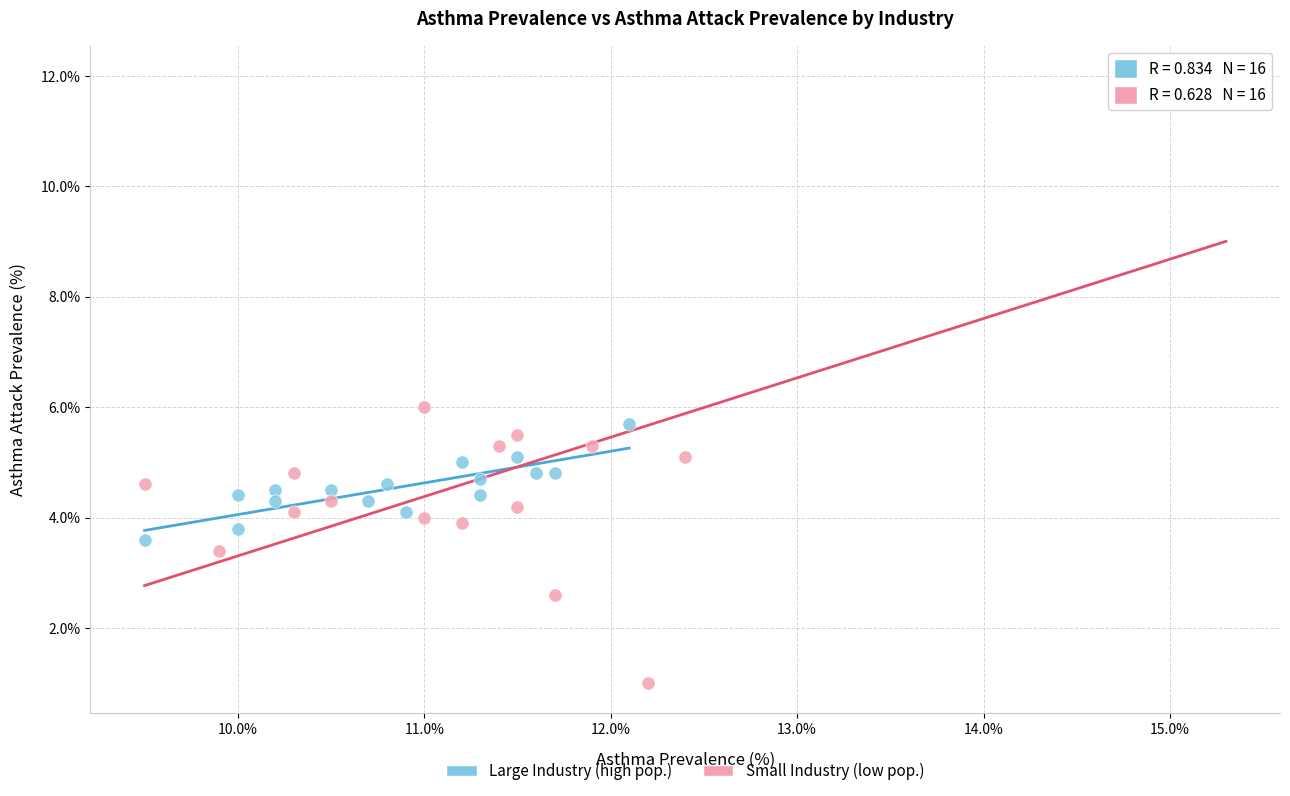

Which series reaches the maximum Y coordinate?

Small Industry (low pop.)